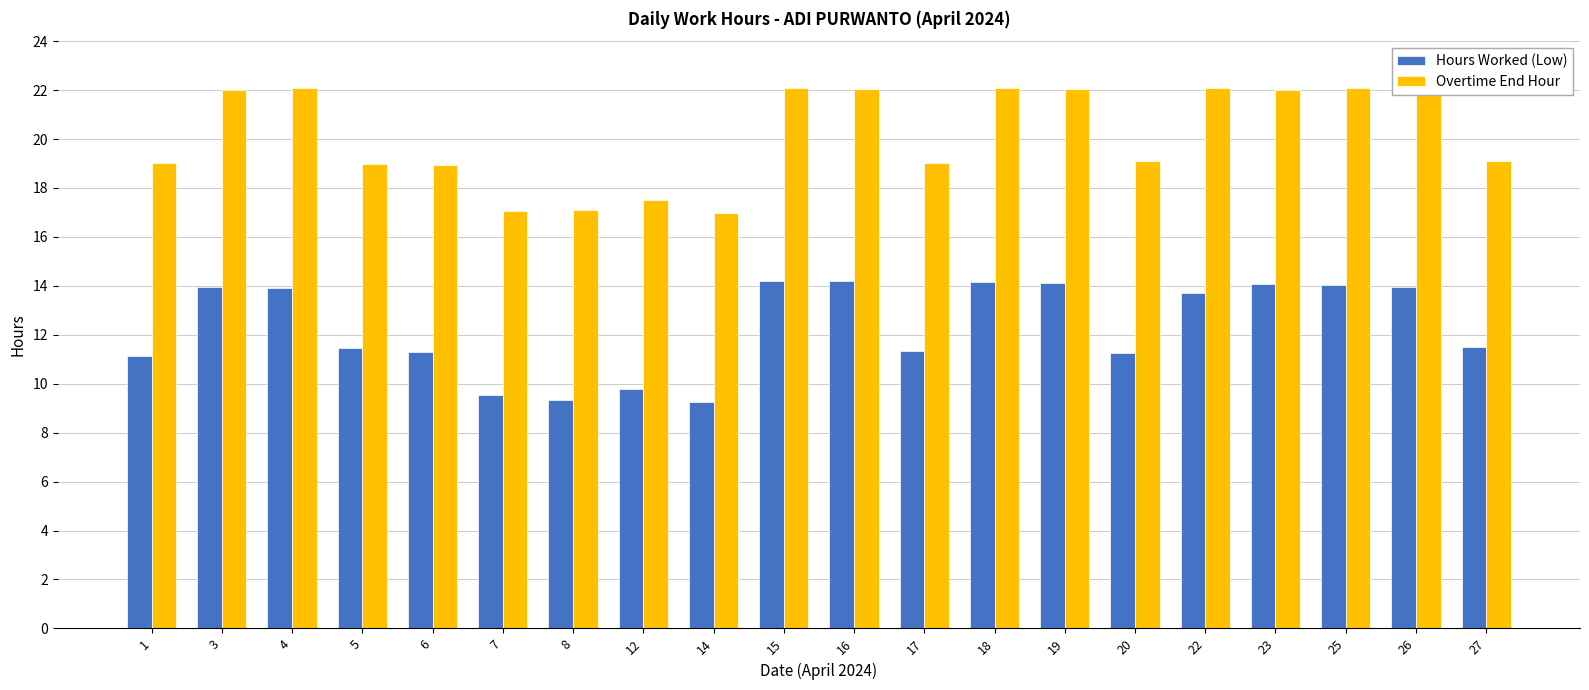

What is the difference between the second highest and second lowest values in the Overtime End Hour series?

5.0